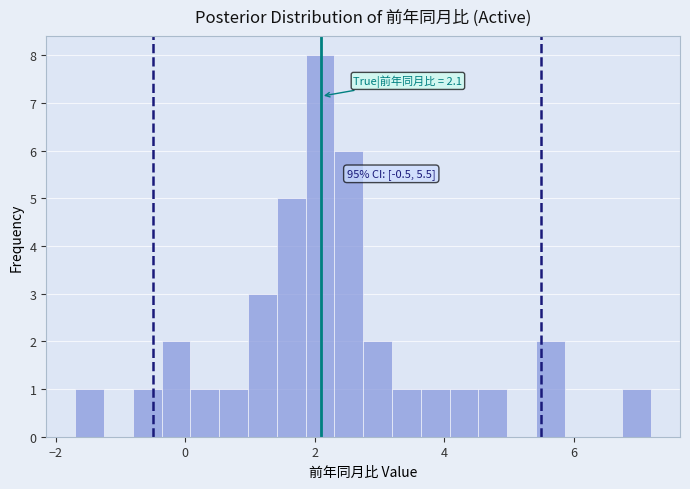

Read against the x-axis, roughly where is the centre of the tallest bar?

2.0